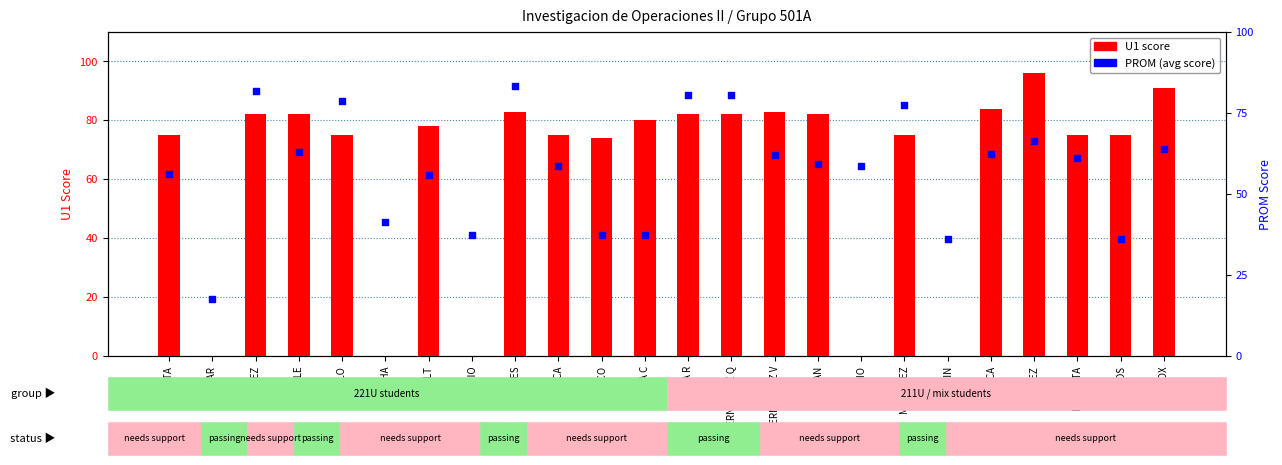

Which series reaches the minimum Y coordinate?

U1 score